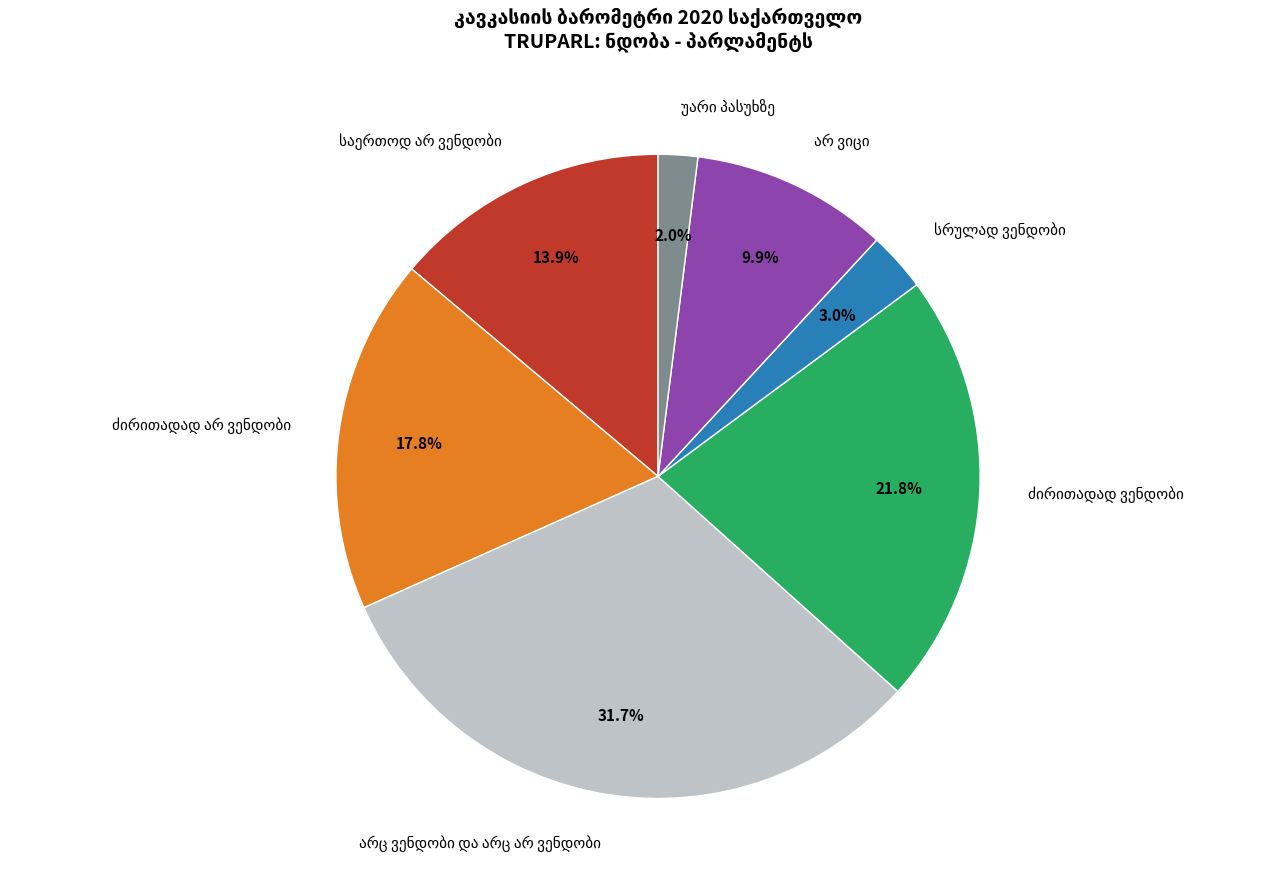

Does any single category account for the majority?

No